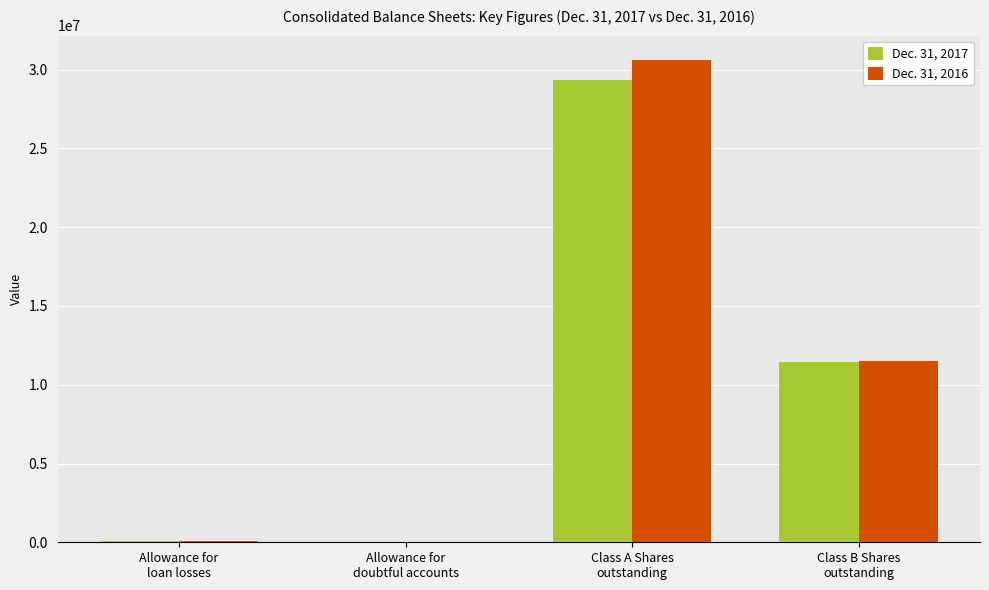

Where is Dec. 31, 2016 nearest to the value 15314830?

Class B Shares
outstanding